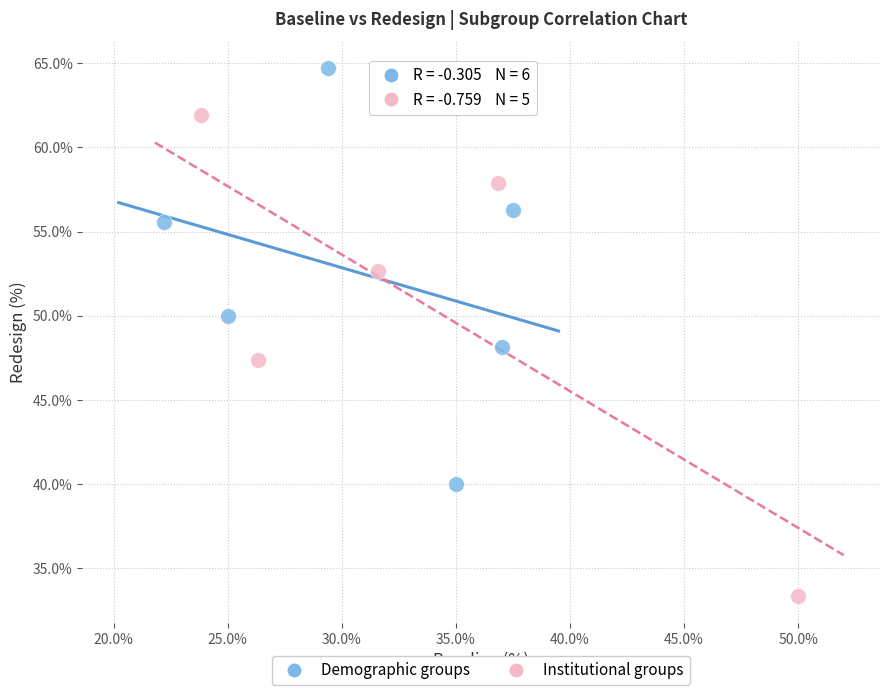

Which series reaches the minimum Y coordinate?

Institutional groups